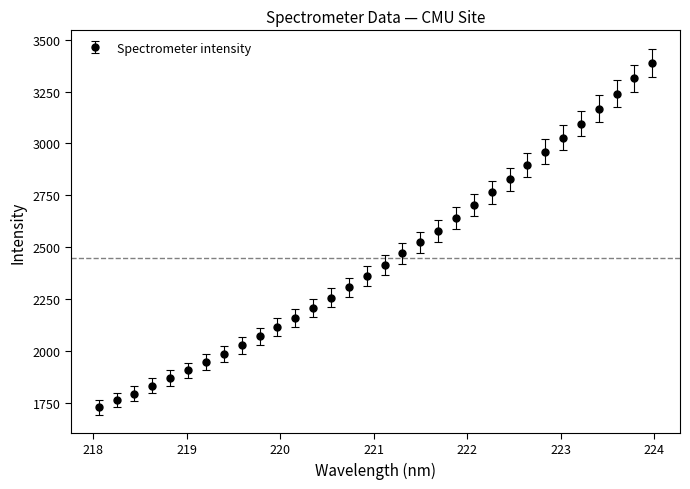

What is the sum of all values?

78315.4